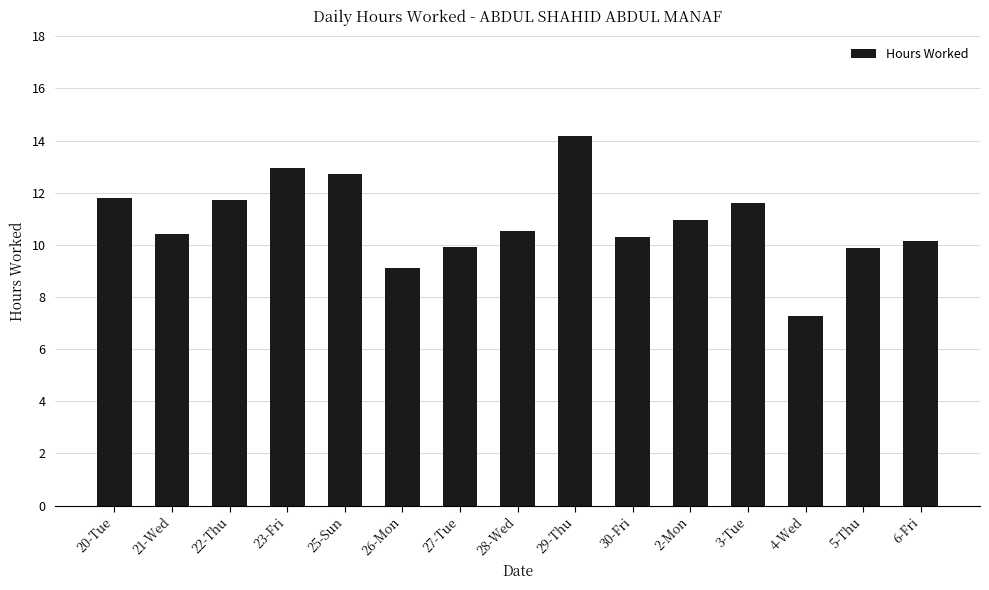

What is the average value?

10.9